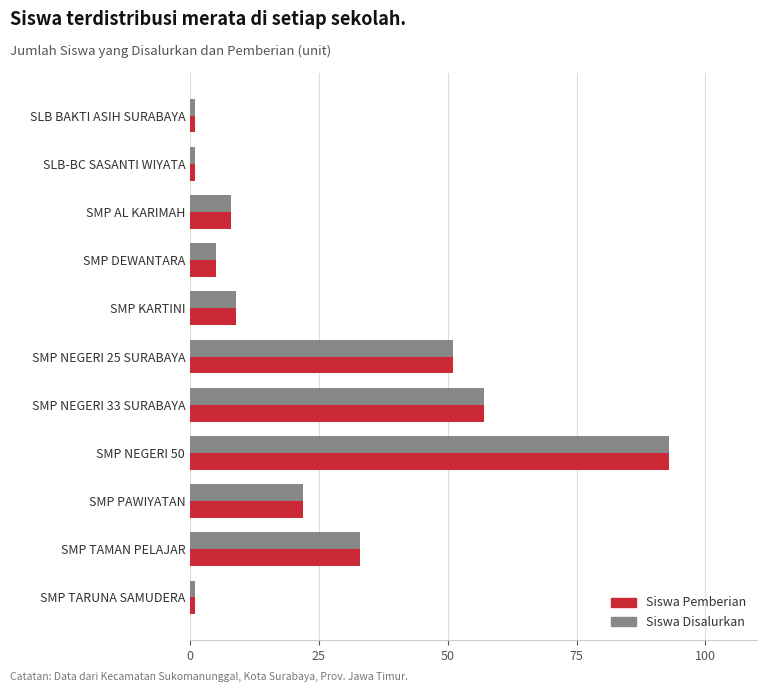

At which label does Siswa Disalurkan reach its peak?

SMP NEGERI 50